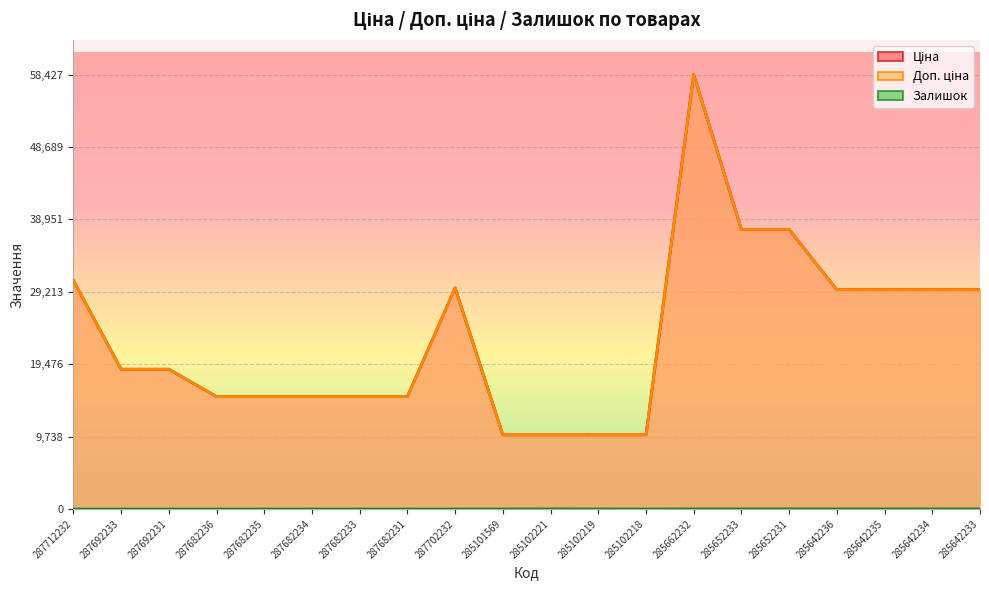

Does the chart display data point markers on the line(s)?

No